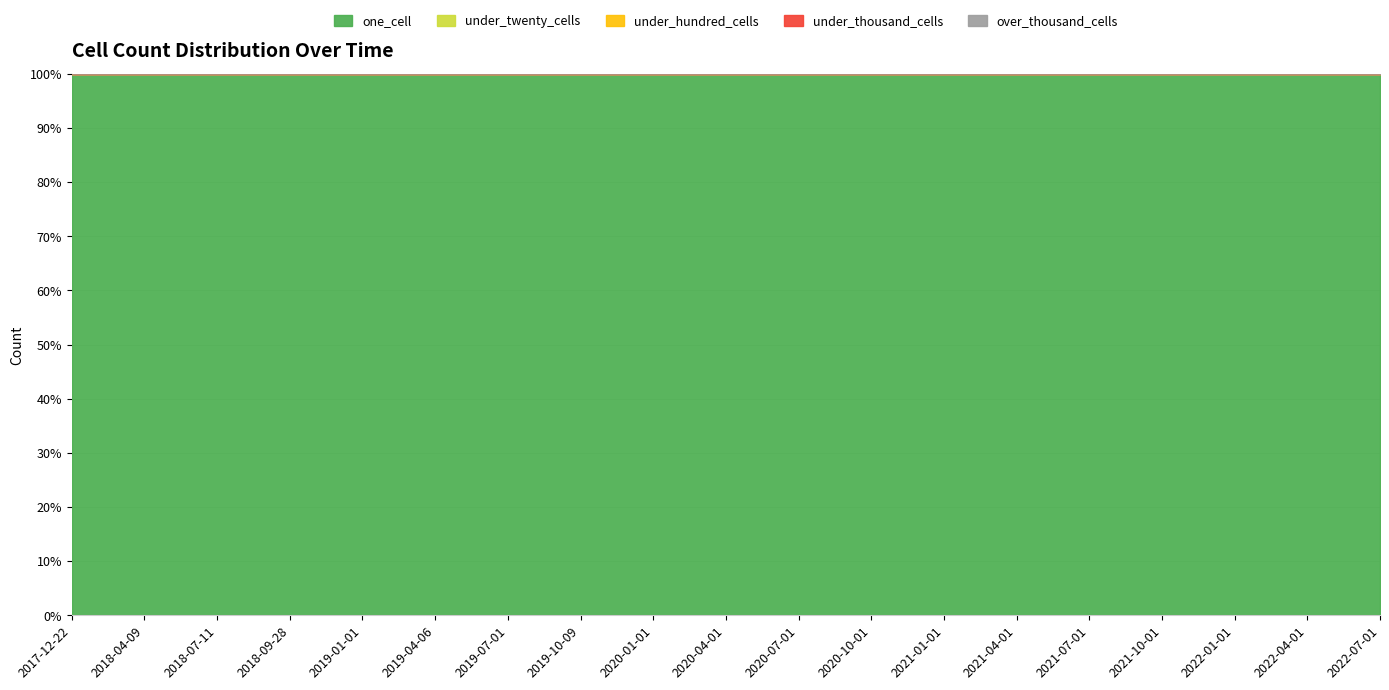

Reading left to right, transcribe all the data shown in this chart.

one_cell: 2017-12-22=44	2018-04-09=44	2018-07-11=44	2018-09-28=44	2019-01-01=44	2019-04-06=44	2019-07-01=44	2019-10-09=44	2020-01-01=44	2020-04-01=44	2020-07-01=44	2020-10-01=44	2021-01-01=44	2021-04-01=44	2021-07-01=44	2021-10-01=44	2022-01-01=44	2022-04-01=44	2022-07-01=44
under_twenty_cells: 2017-12-22=0	2018-04-09=0	2018-07-11=0	2018-09-28=0	2019-01-01=0	2019-04-06=0	2019-07-01=0	2019-10-09=0	2020-01-01=0	2020-04-01=0	2020-07-01=0	2020-10-01=0	2021-01-01=0	2021-04-01=0	2021-07-01=0	2021-10-01=0	2022-01-01=0	2022-04-01=0	2022-07-01=0
under_hundred_cells: 2017-12-22=0	2018-04-09=0	2018-07-11=0	2018-09-28=0	2019-01-01=0	2019-04-06=0	2019-07-01=0	2019-10-09=0	2020-01-01=0	2020-04-01=0	2020-07-01=0	2020-10-01=0	2021-01-01=0	2021-04-01=0	2021-07-01=0	2021-10-01=0	2022-01-01=0	2022-04-01=0	2022-07-01=0
under_thousand_cells: 2017-12-22=0	2018-04-09=0	2018-07-11=0	2018-09-28=0	2019-01-01=0	2019-04-06=0	2019-07-01=0	2019-10-09=0	2020-01-01=0	2020-04-01=0	2020-07-01=0	2020-10-01=0	2021-01-01=0	2021-04-01=0	2021-07-01=0	2021-10-01=0	2022-01-01=0	2022-04-01=0	2022-07-01=0
over_thousand_cells: 2017-12-22=0	2018-04-09=0	2018-07-11=0	2018-09-28=0	2019-01-01=0	2019-04-06=0	2019-07-01=0	2019-10-09=0	2020-01-01=0	2020-04-01=0	2020-07-01=0	2020-10-01=0	2021-01-01=0	2021-04-01=0	2021-07-01=0	2021-10-01=0	2022-01-01=0	2022-04-01=0	2022-07-01=0